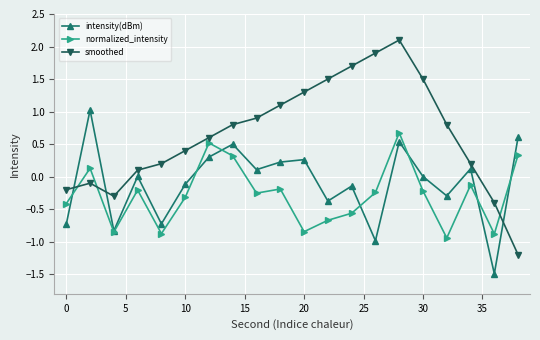

Which series has the largest range (max minus min)?

smoothed